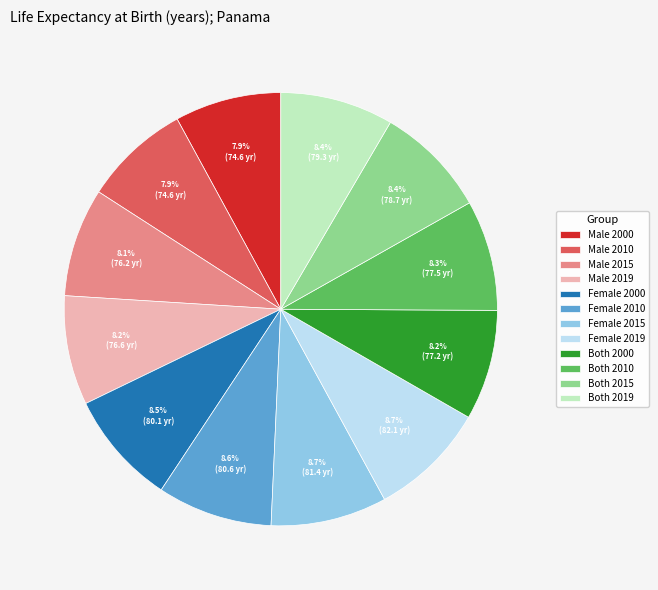

What is the total percentage of Female 2010 and Female 2015?

17.3%